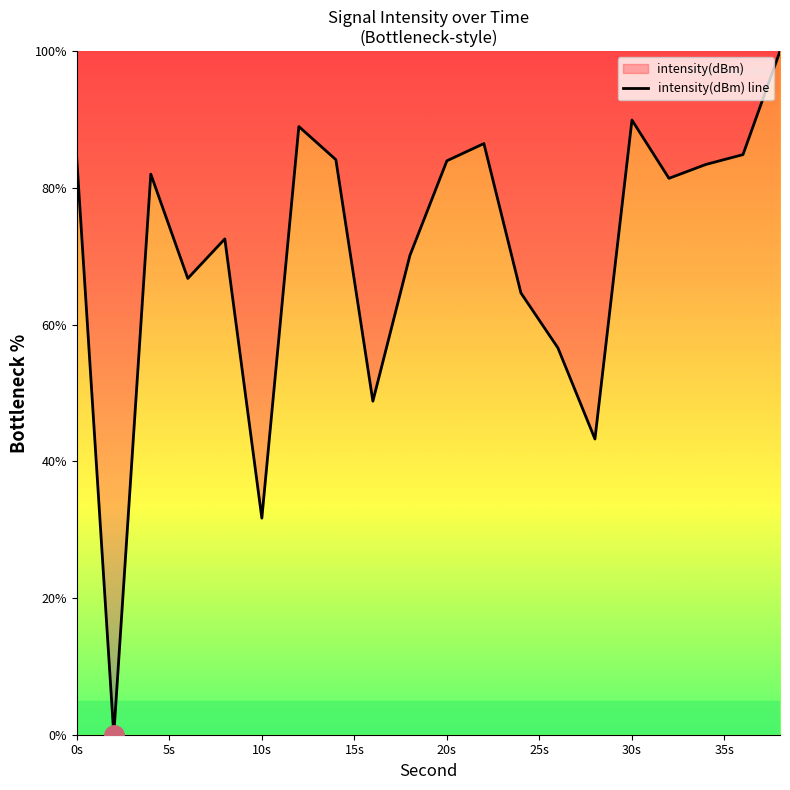

How many lines are shown in the chart?

1